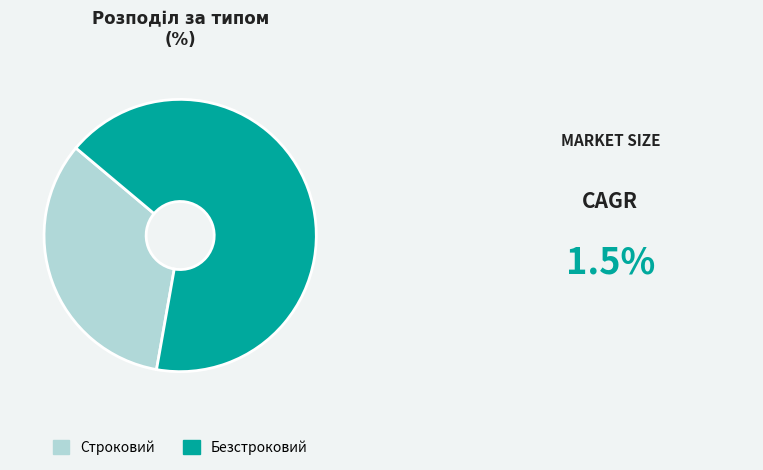

Do Безстроковий and Строковий together represent more than half of the pie?

Yes